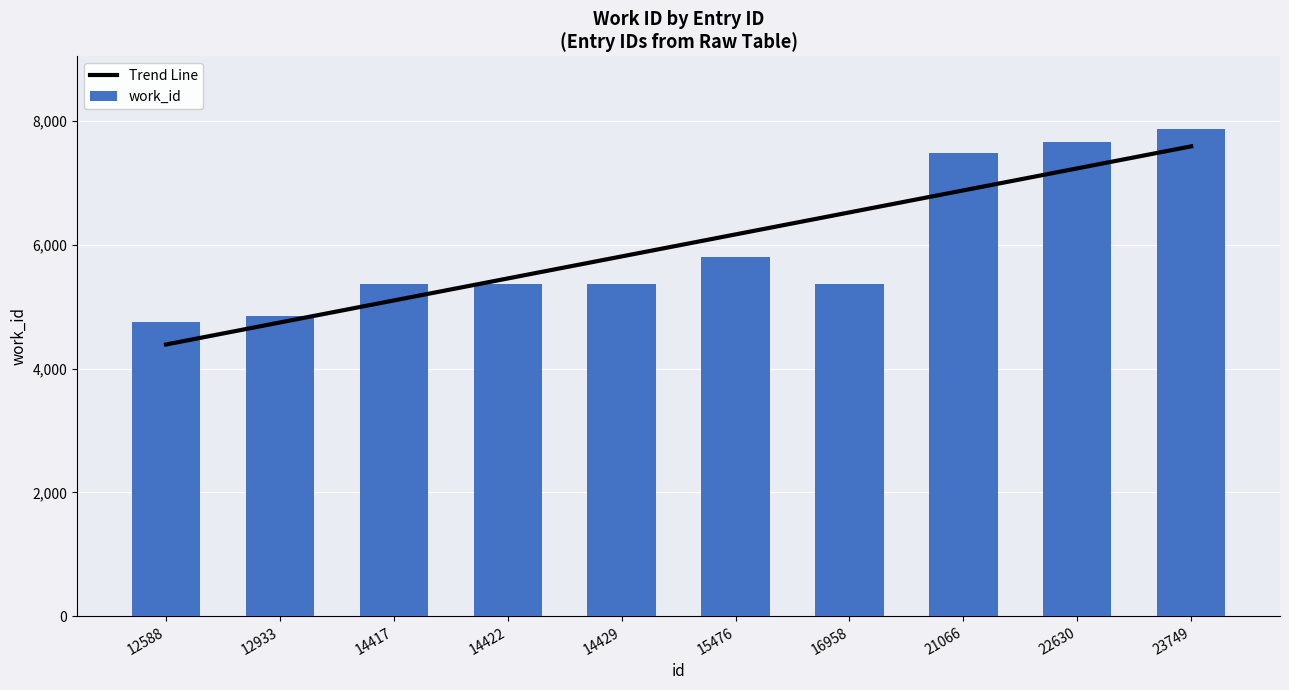

At which category does the chart reach its minimum across all series?

12588